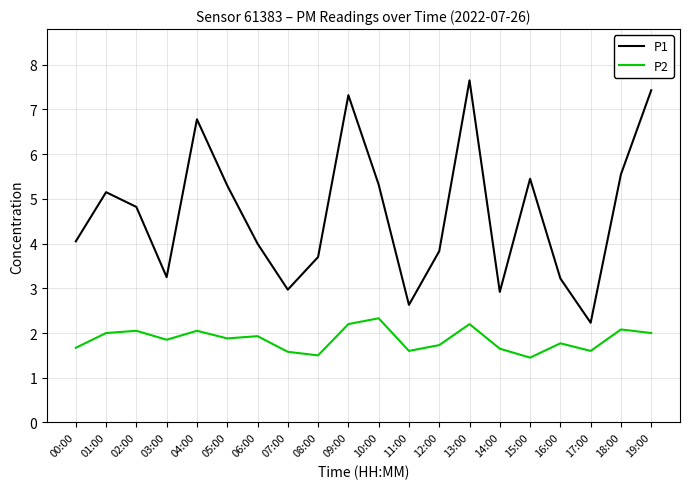

What are all the series names shown in the legend?

P1, P2